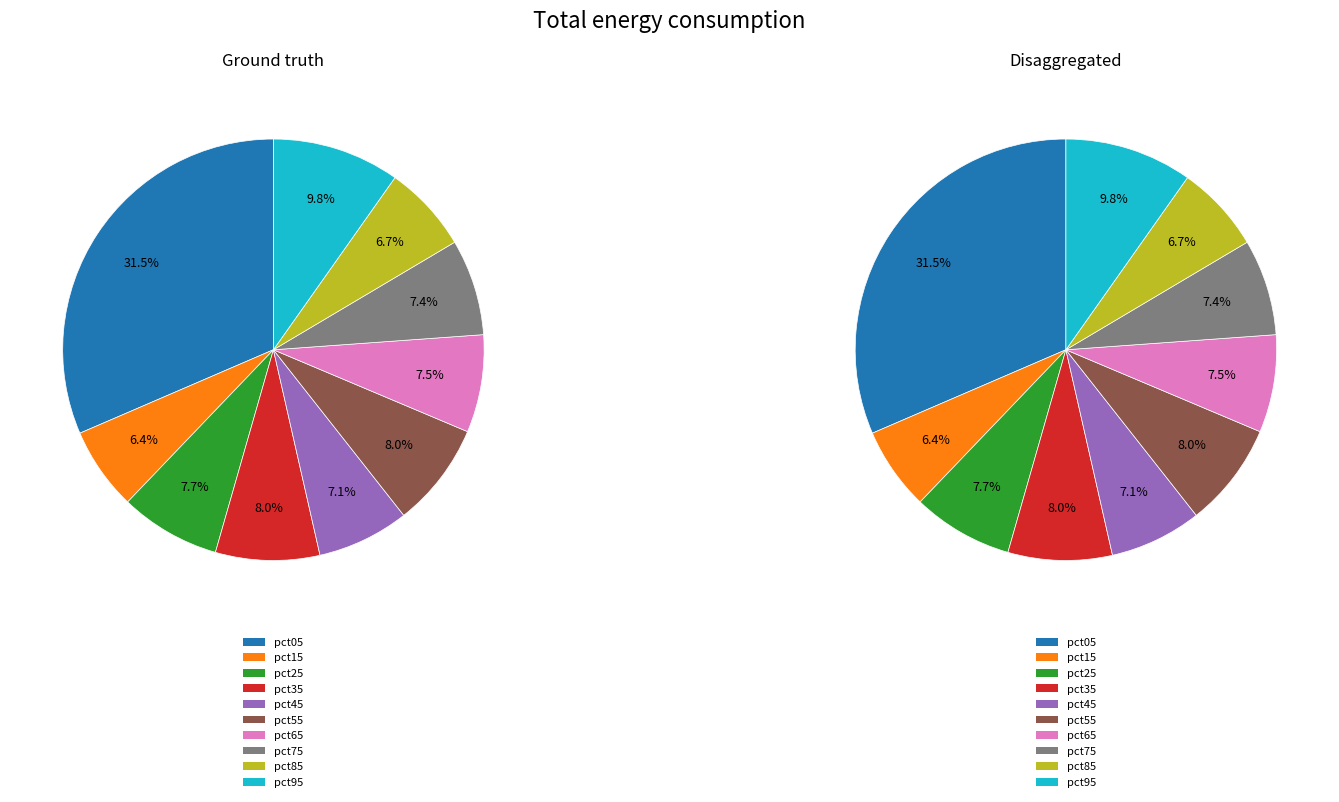

How many segments does this pie chart have?

10